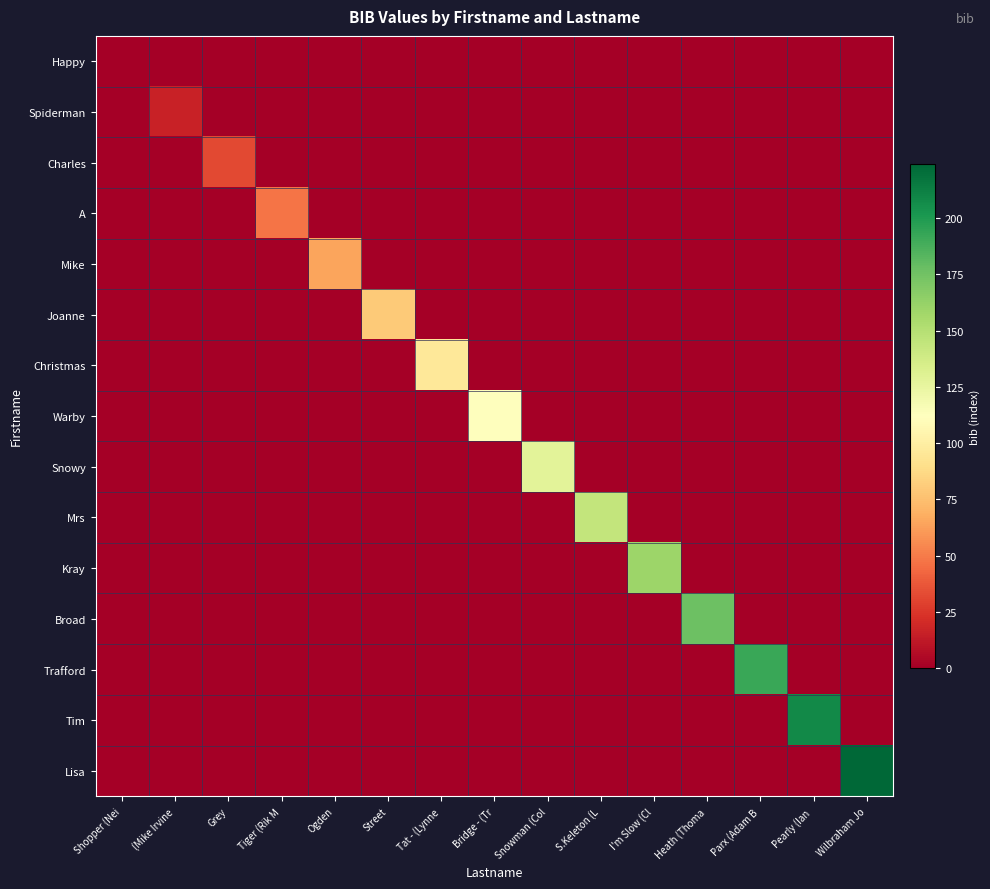

Which category has the highest value across all series?

Wilbraham Jo